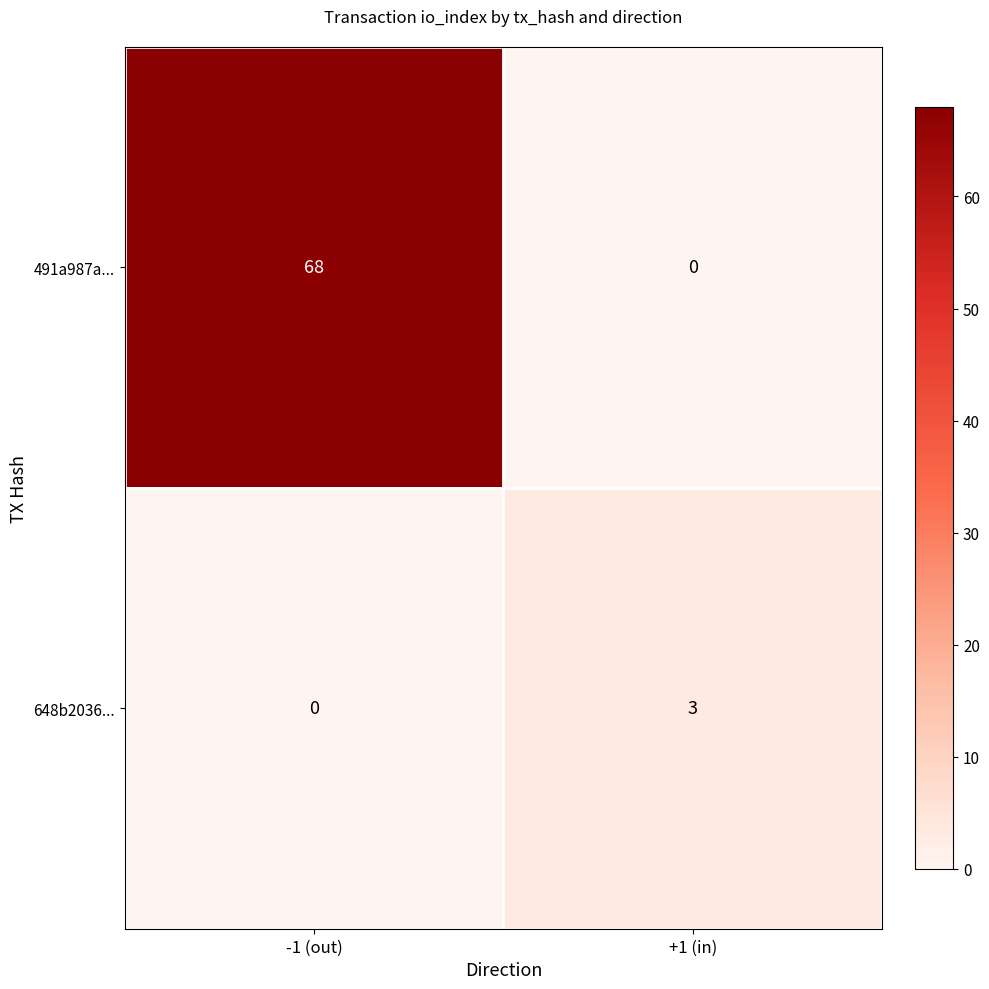

Reading left to right, transcribe all the data shown in this chart.

491a987a...: 68	0
648b2036...: 0	3